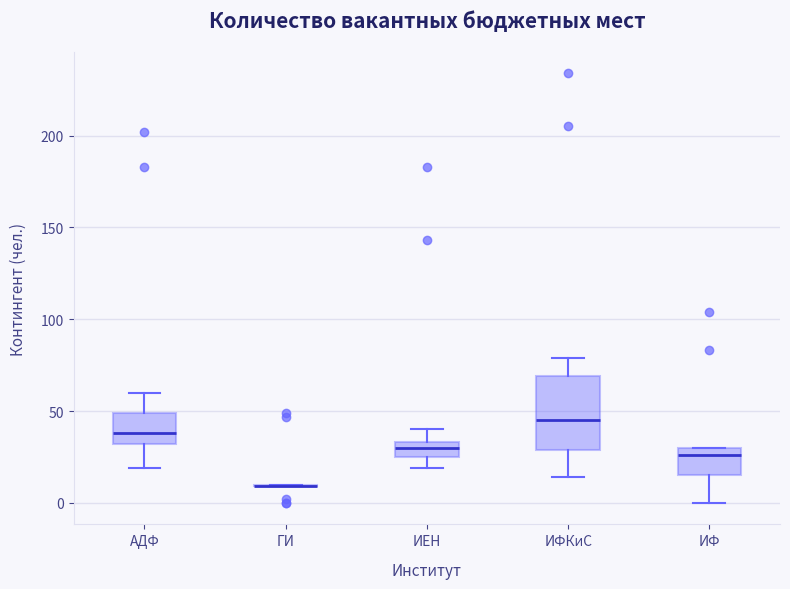

Reading left to right, transcribe this box plot: for each box, give where its median line is, the range the box spans, and where its two whiskers end, as read against the y-axis. The values are not printed on the chart, so give them approximately, as read against the axis.

АДФ: median 40, box 30 to 50, whiskers 20 to 60
ГИ: box collapsed to a line at 10, whiskers 10 to 10
ИЕН: median 30, box 25 to 35, whiskers 20 to 40
ИФКиС: median 45, box 30 to 70, whiskers 15 to 80
ИФ: median 25, box 15 to 30, whiskers 0 to 30